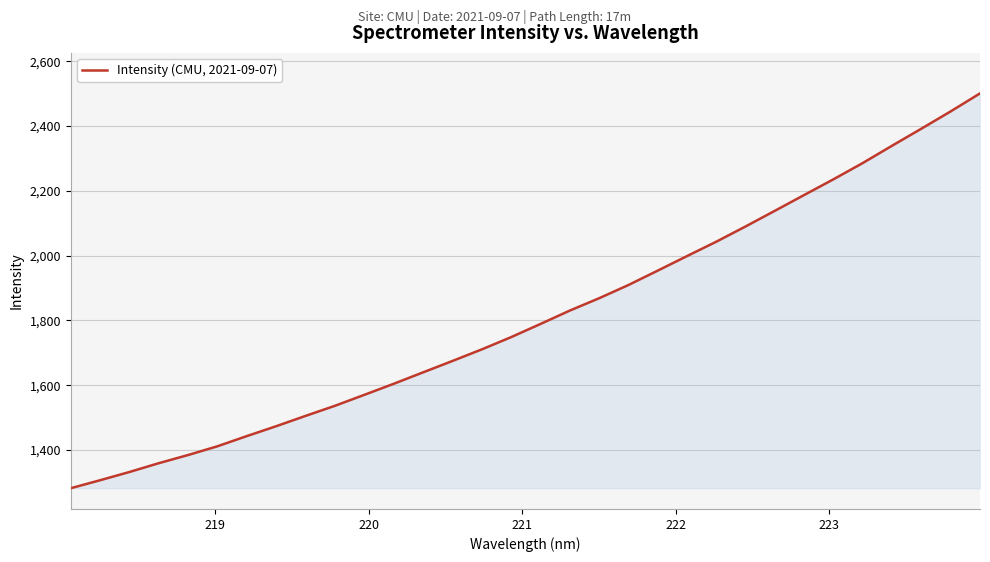

What is the maximum value shown in the chart?

2501.0